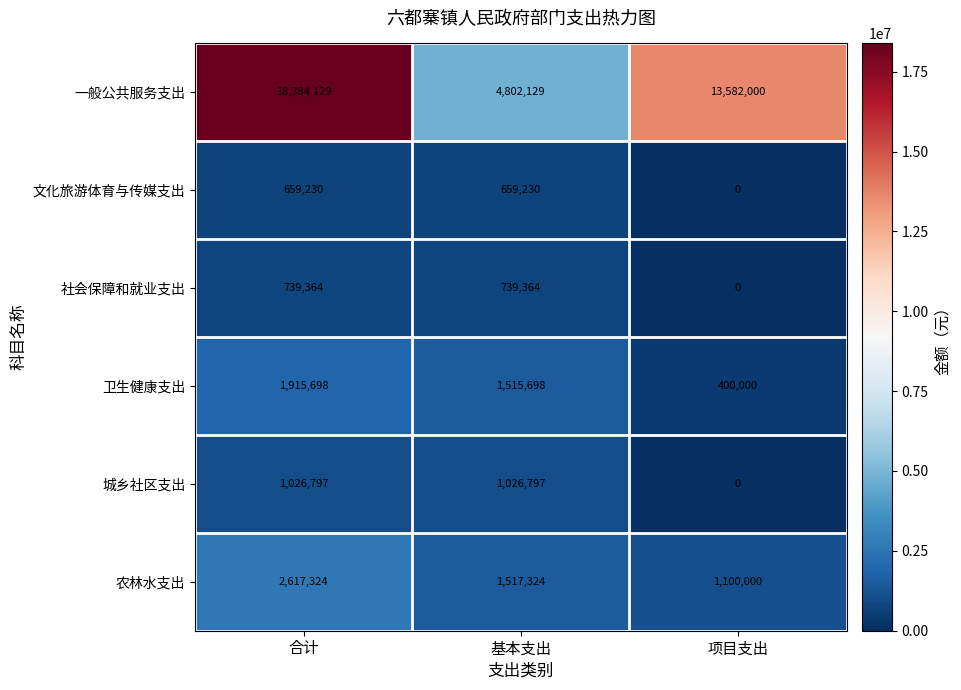

How many series are shown in this chart?

6